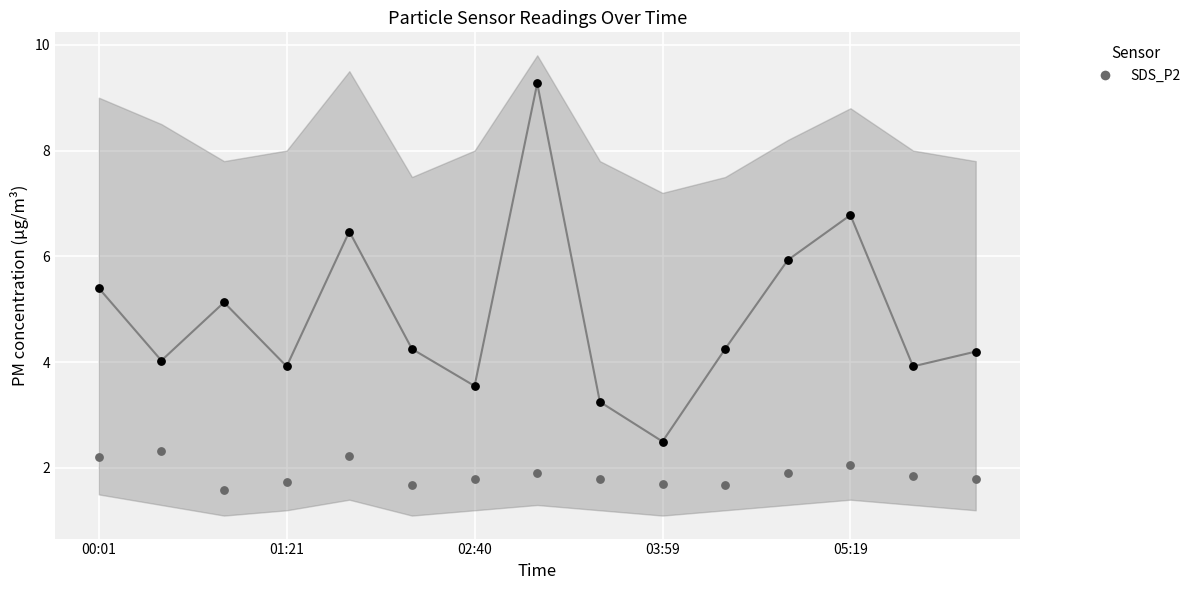

What is the change in value from 5 to 14?

+0.1